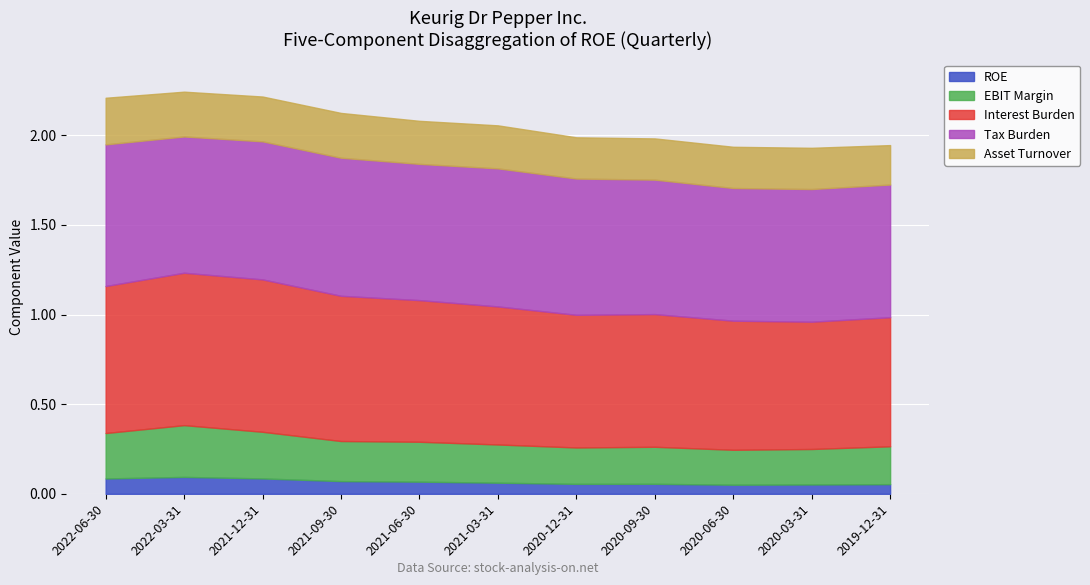

Is it true that ROE equals 0.1 at 2021-12-31?

True